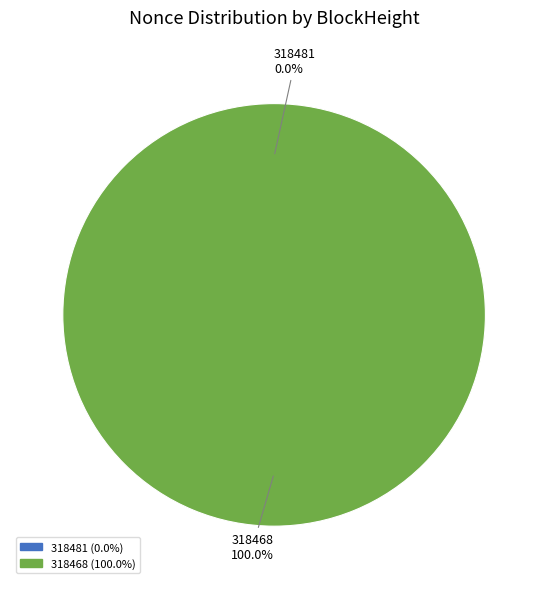

Is it true that 318481 is 0% of the pie?

True